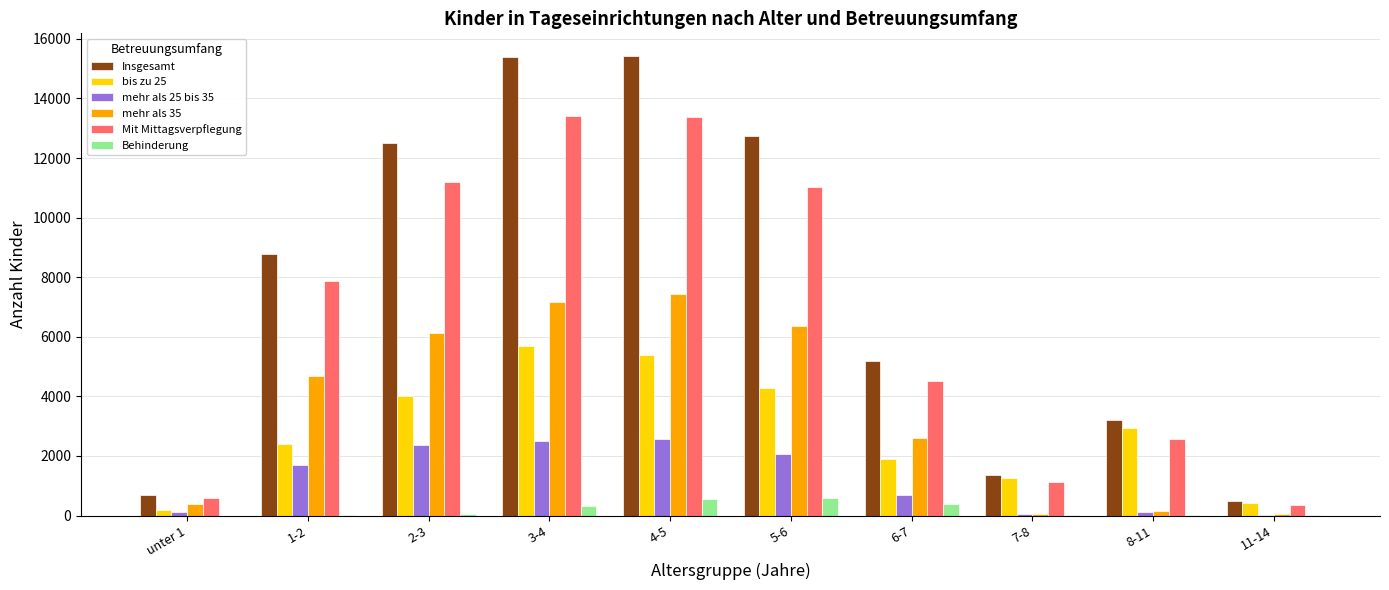

Which series has the largest total across all categories?

Insgesamt